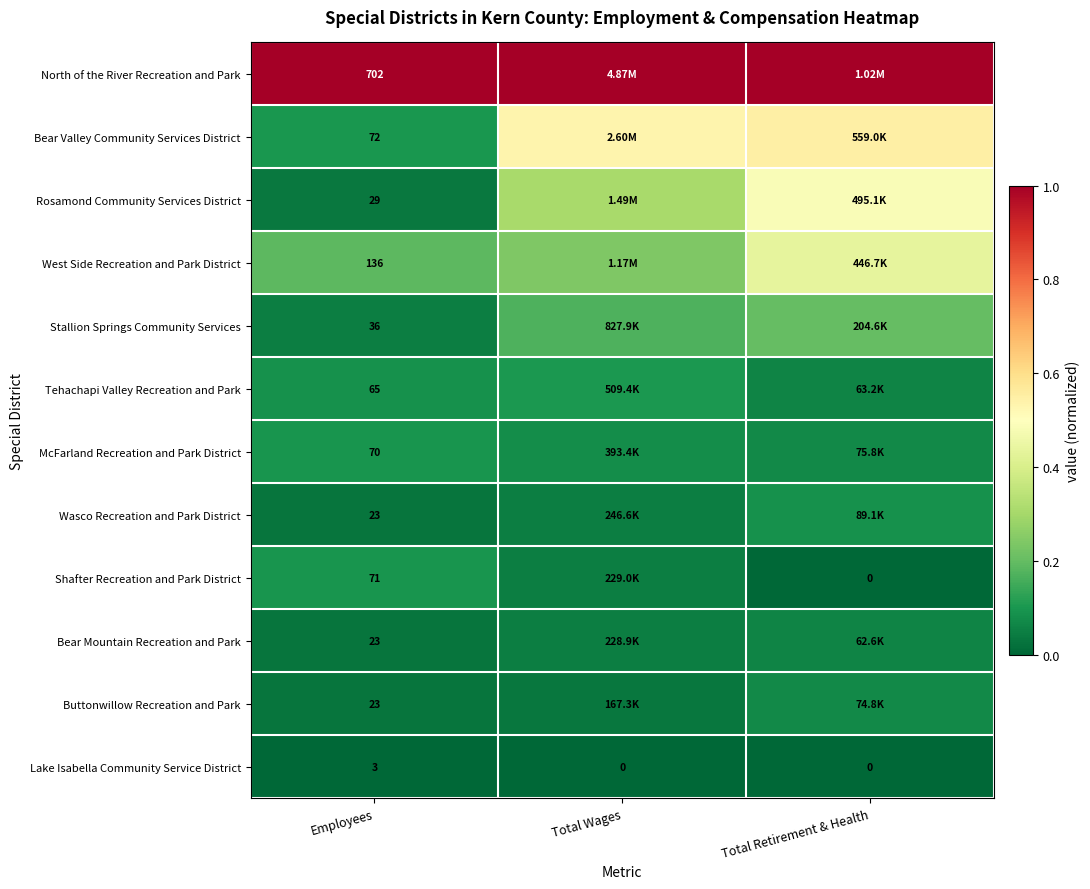

At Employees, list the series in order from smallest to largest.

Lake Isabella Community Service District, Wasco Recreation and Park District, Bear Mountain Recreation and Park, Buttonwillow Recreation and Park, Rosamond Community Services District, Stallion Springs Community Services, Tehachapi Valley Recreation and Park, McFarland Recreation and Park District, Shafter Recreation and Park District, Bear Valley Community Services District, West Side Recreation and Park District, North of the River Recreation and Park